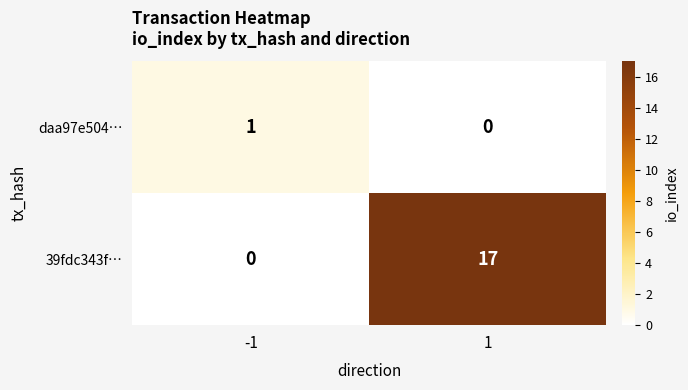

Which series has the largest total across all categories?

39fdc343f…